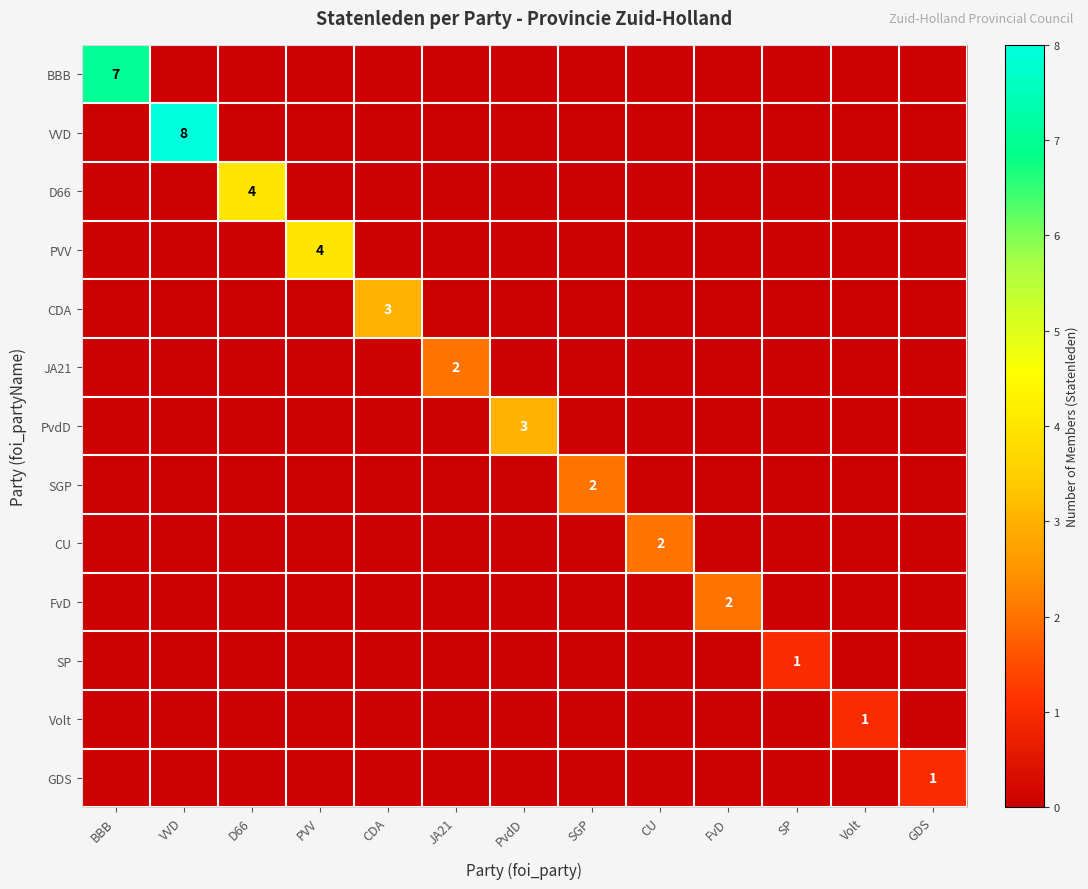

At how many categories does at least one series exceed 7?

1